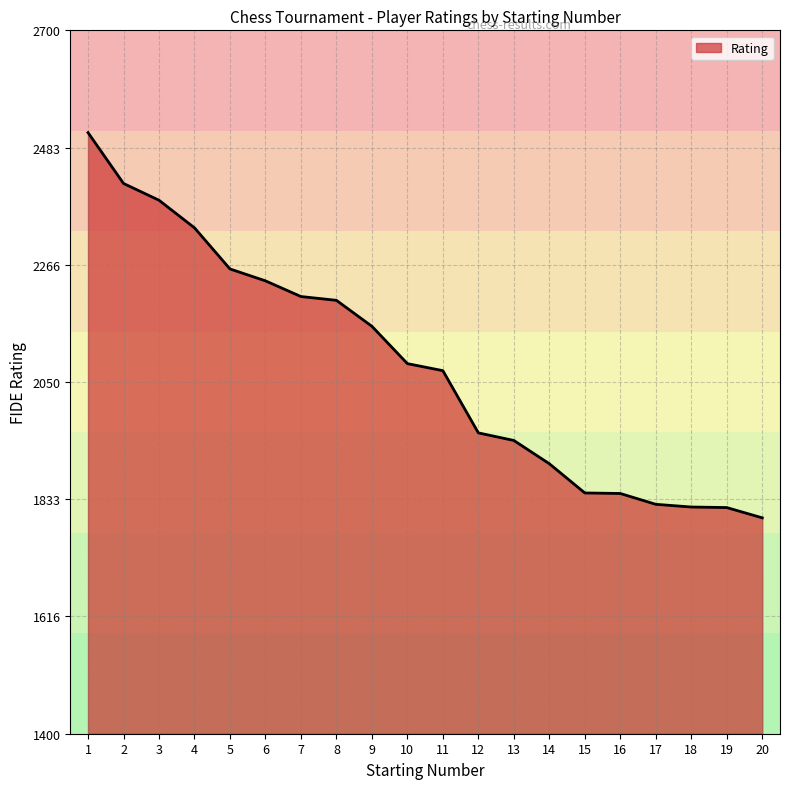

Which label corresponds to the smallest value in the chart?

20